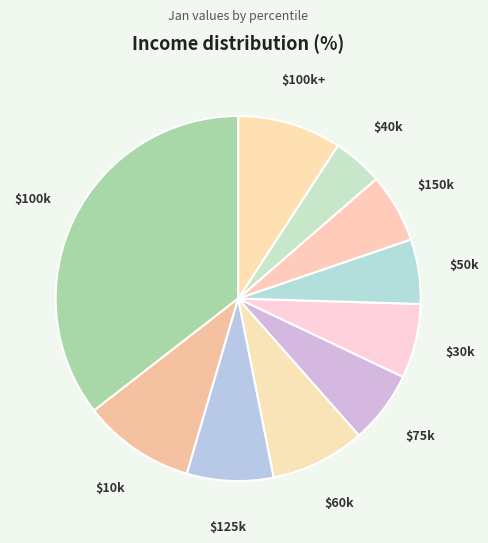

Count the number of slices in the pie.

10